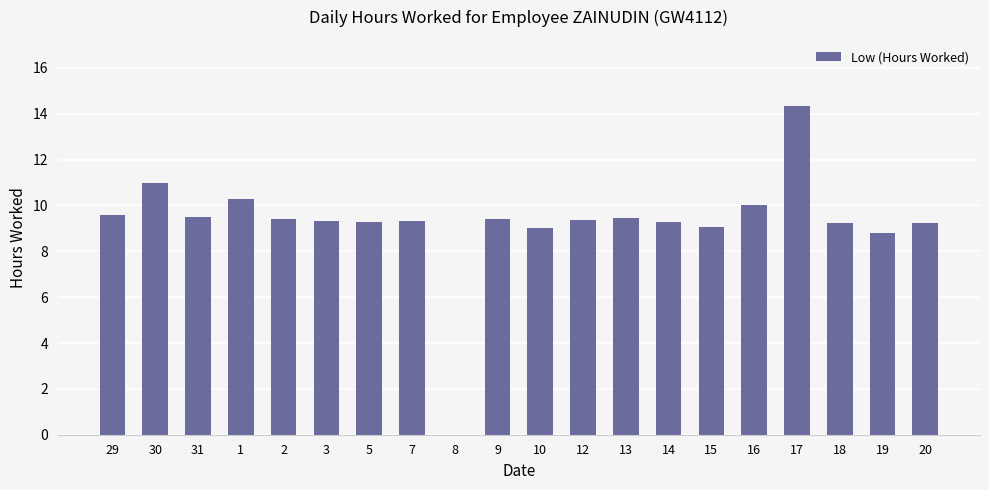

Which category has the highest value across all series?

17